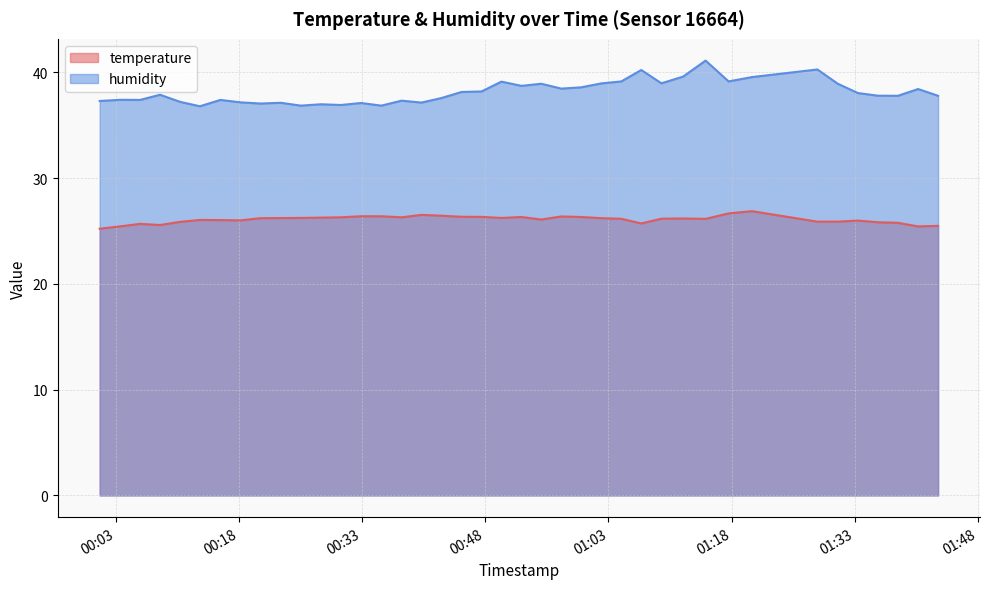

At which label does humidity reach its peak?

2023-05-23T01:14:50